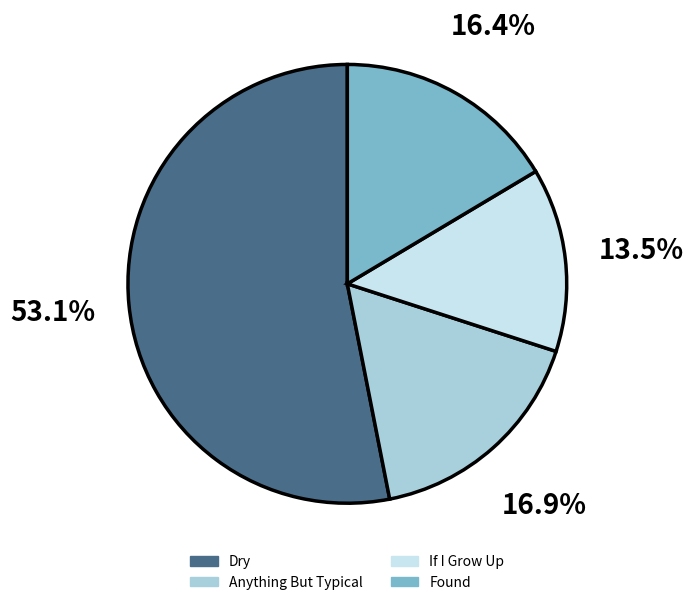

How many slices are in this pie chart?

4